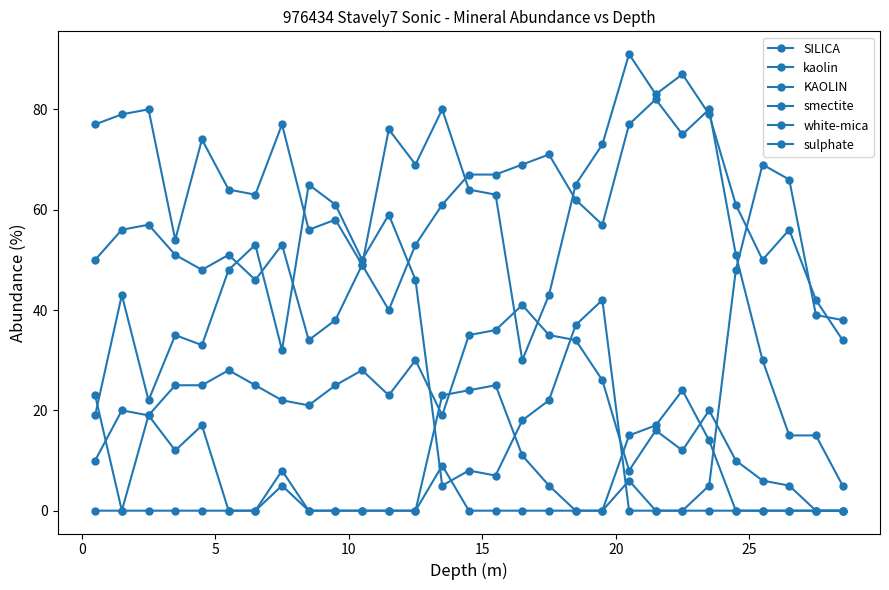

How many data points does each series have?

29